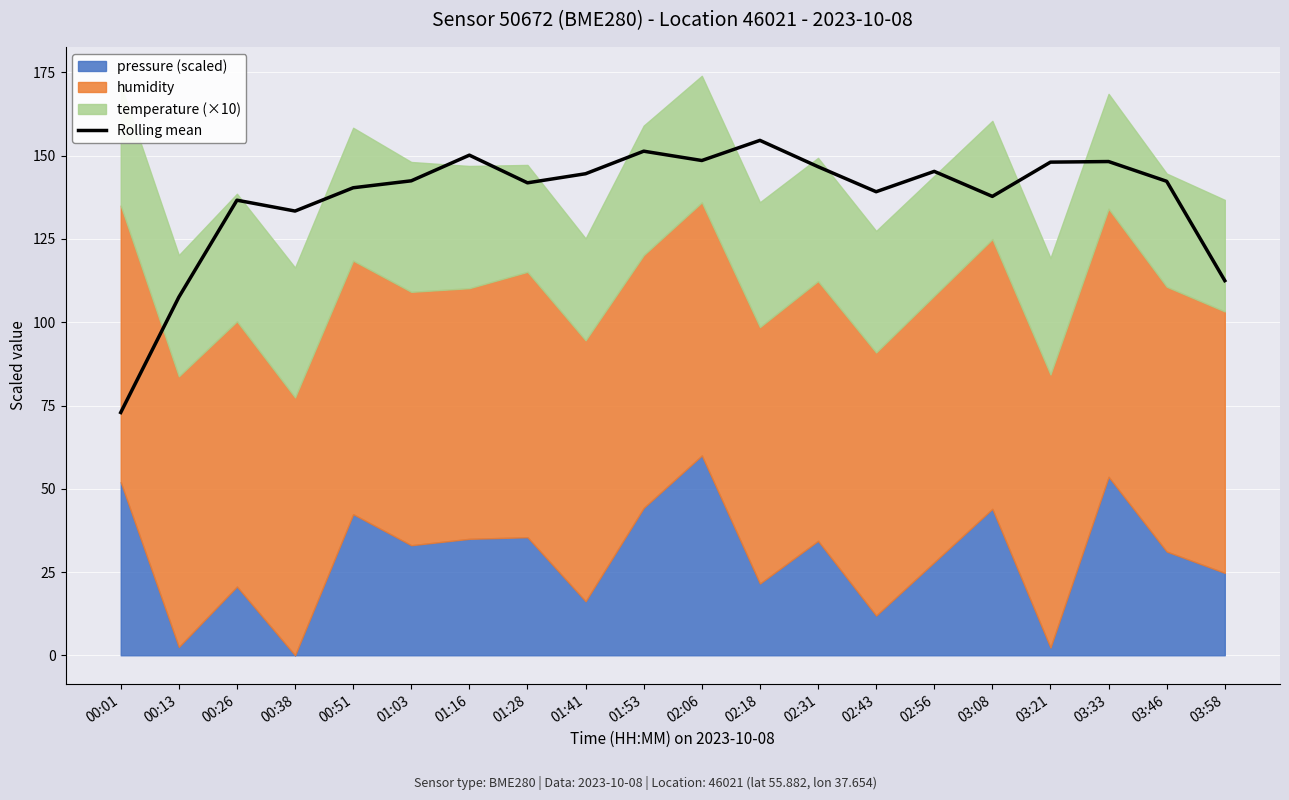

What is the sum of the values at 00:01 and 03:58?

185.4